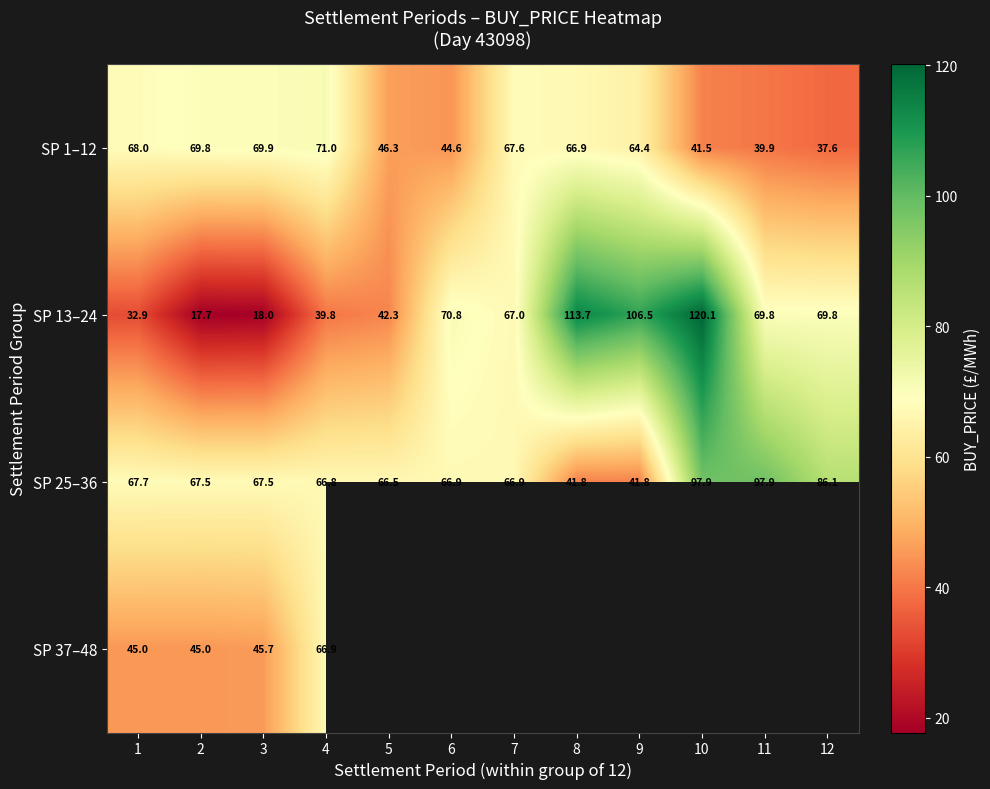

What is the total value across all series at 2?

200.0